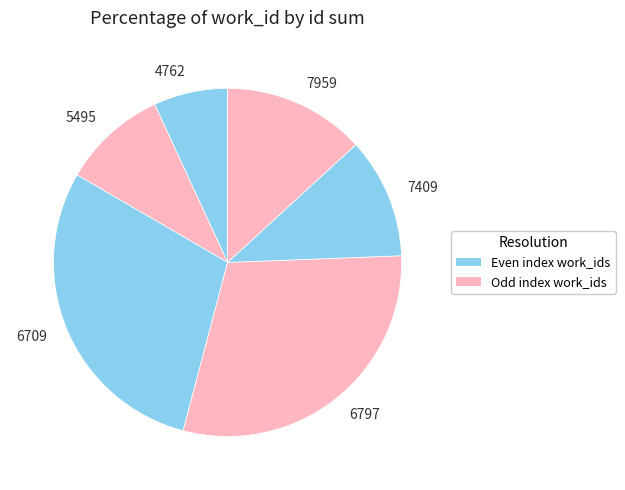

Which slice is the smallest?

4762